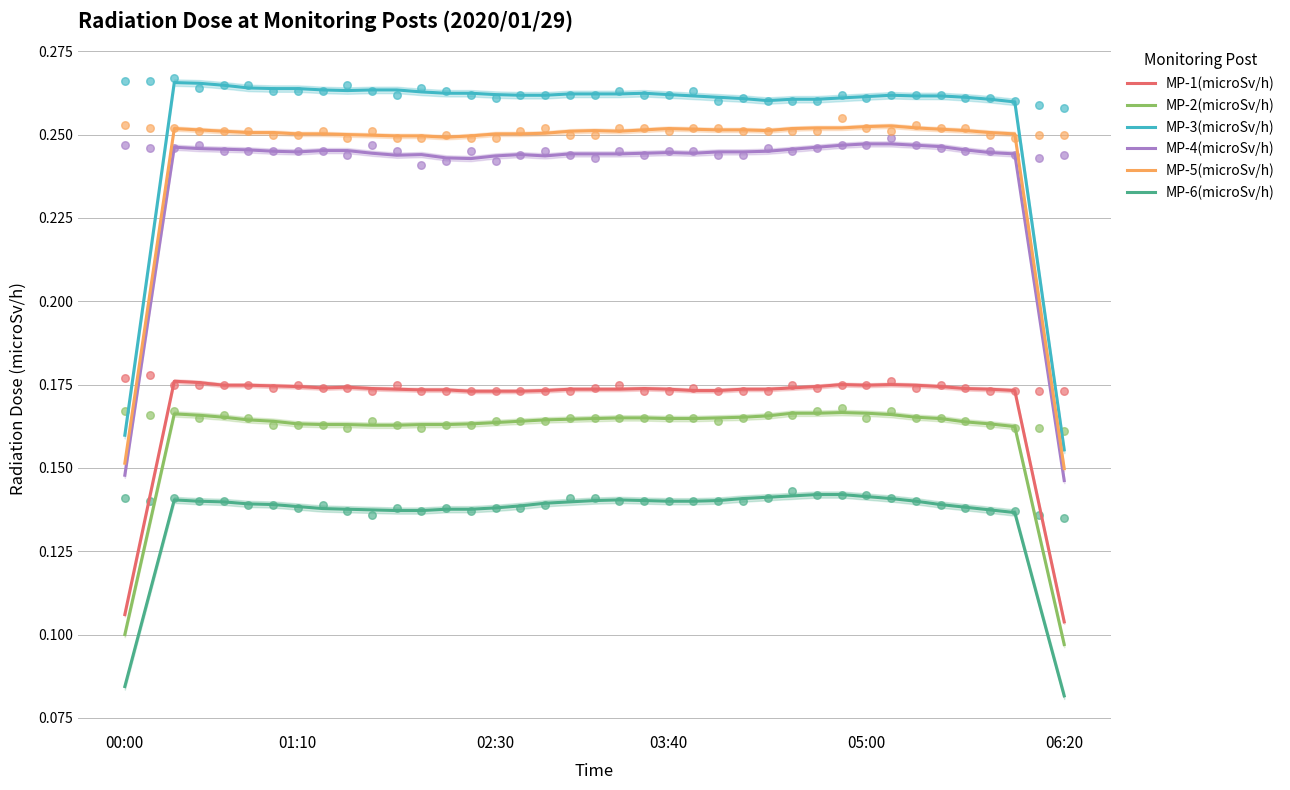

What is the total value across all series at 8?

1.2